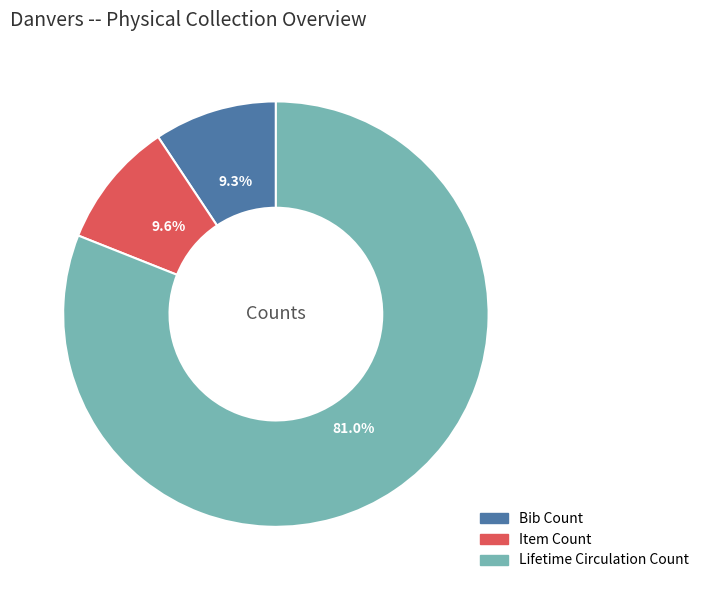

Which has a higher value, Item Count or Lifetime Circulation Count?

Lifetime Circulation Count